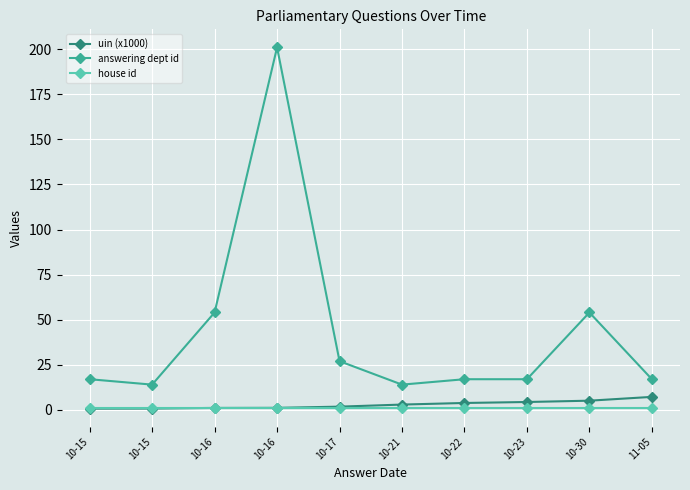

Between which two adjacent categories do uin (x1000) and house id first intersect?

10-15 and 10-16